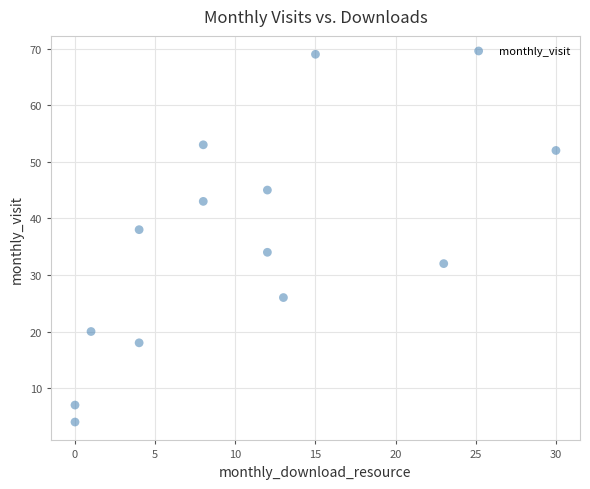

What is the range of Y values (max minus min)?

65